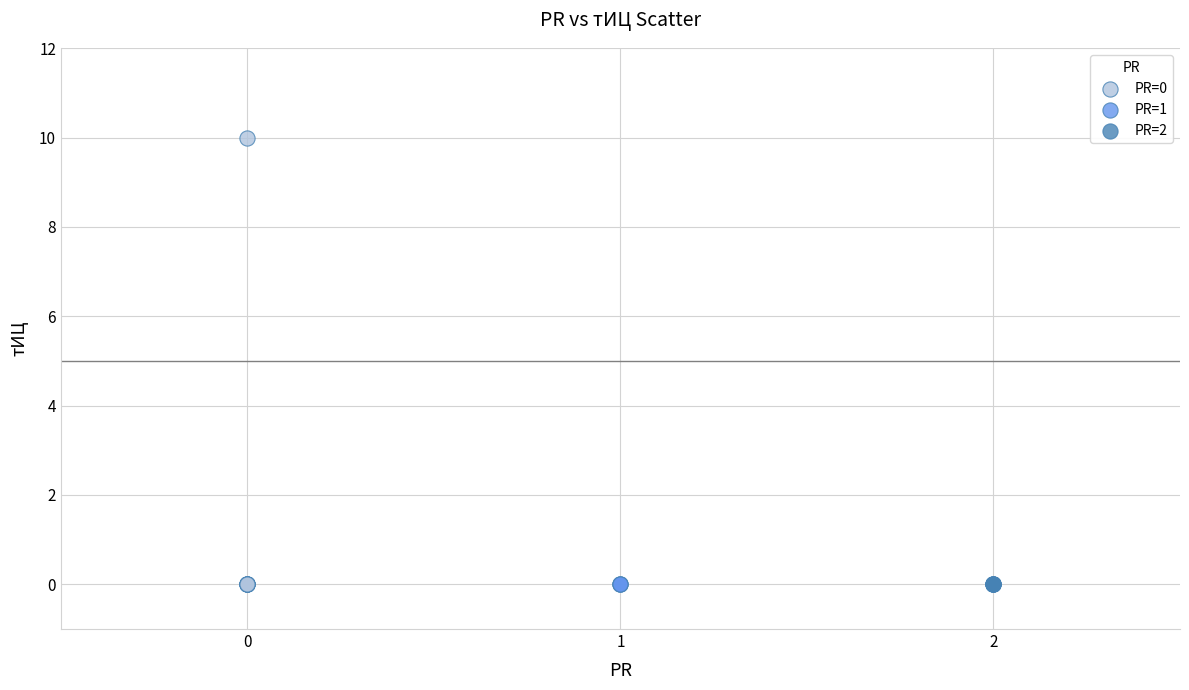

Which series contains the highest Y value?

PR=0